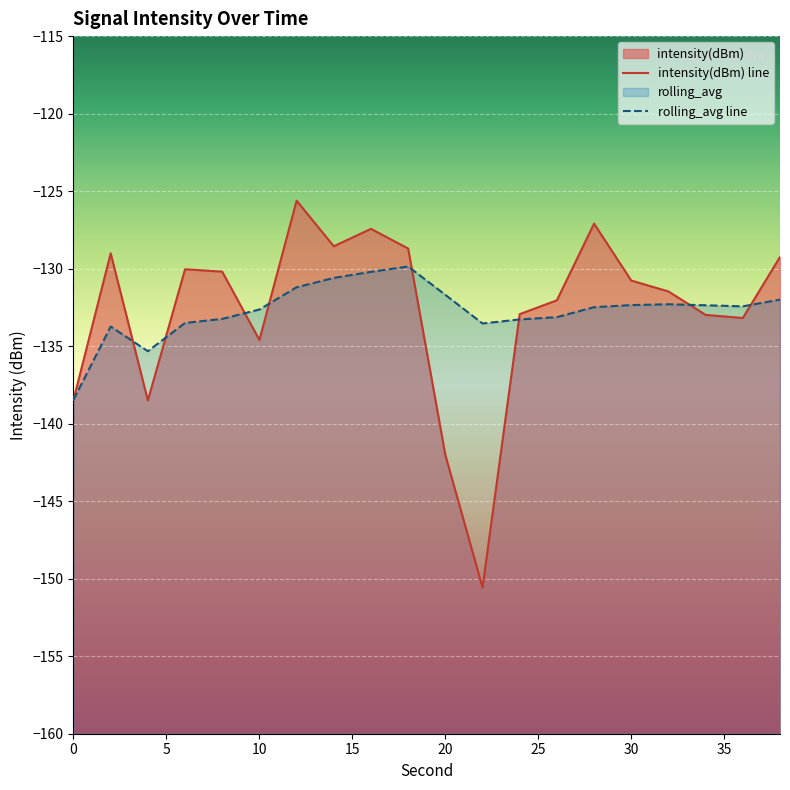

What value does the rolling_avg series have at 2?

-133.7